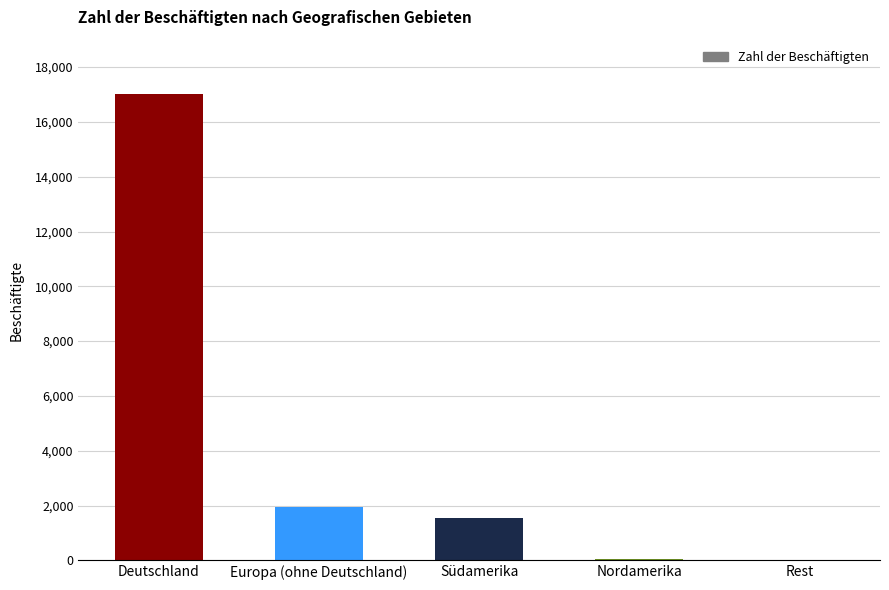

What is the change in value from Deutschland to Südamerika?

-15474